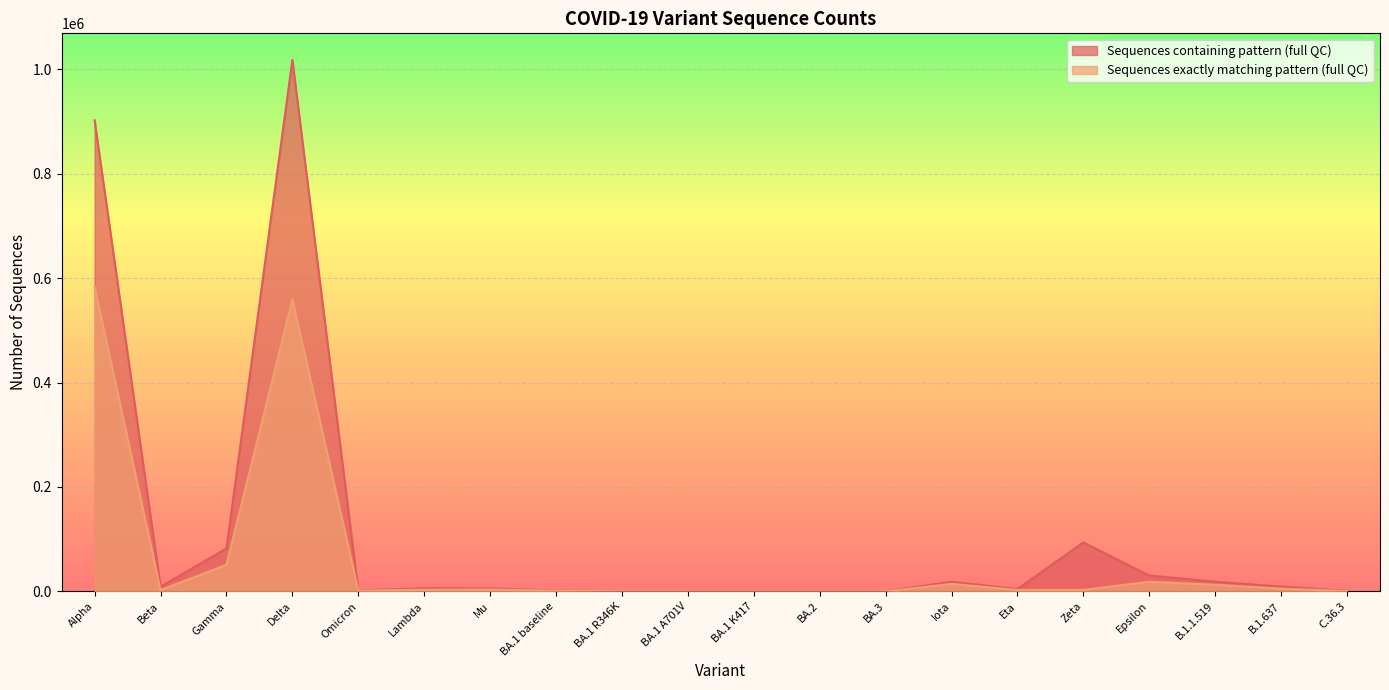

Reading left to right, what are all the values shown in this chart?

Sequences containing pattern (full QC): Alpha=902014	Beta=9070	Gamma=82119	Delta=1017693	Omicron=1865	Lambda=6165	Mu=5975	BA.1 baseline=1865	BA.1 R346K=72	BA.1 A701V=22	BA.1 K417=28	BA.2=0	BA.3=3	Iota=18662	Eta=4509	Zeta=93911	Epsilon=30457	B.1.1.519=18648	B.1.637=9327	C.36.3=1251
Sequences exactly matching pattern (full QC): Alpha=582821	Beta=2614	Gamma=50958	Delta=559212	Omicron=1454	Lambda=3267	Mu=3599	BA.1 baseline=1454	BA.1 R346K=70	BA.1 A701V=21	BA.1 K417=20	BA.2=0	BA.3=3	Iota=14347	Eta=2832	Zeta=2918	Epsilon=18539	B.1.1.519=12834	B.1.637=5263	C.36.3=672